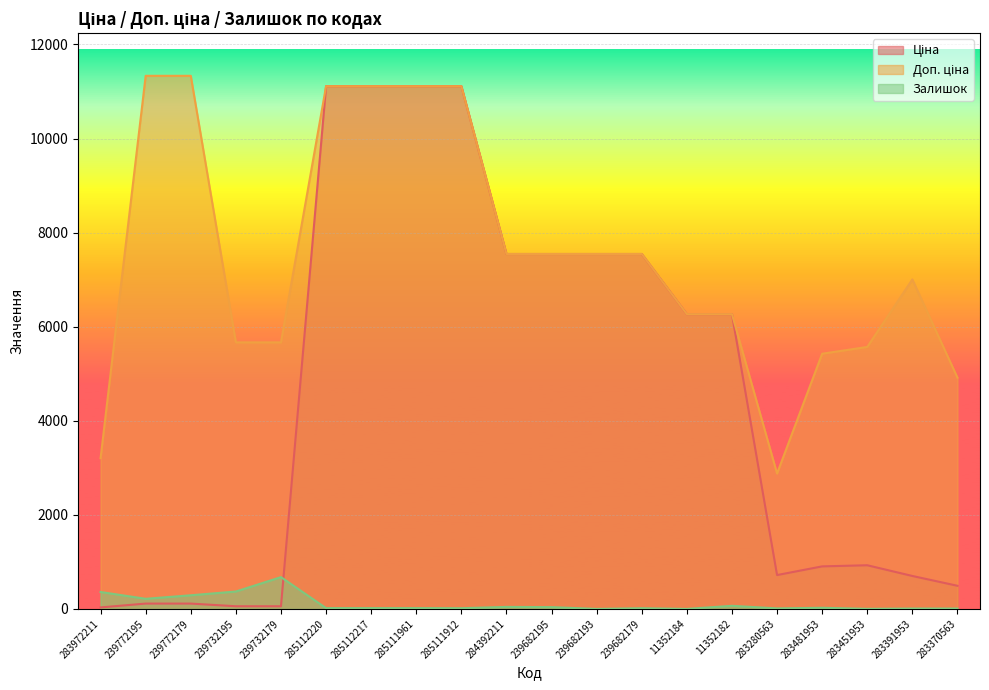

What is the difference between the Ціна values at 285111912 and 239732179?

11056.9